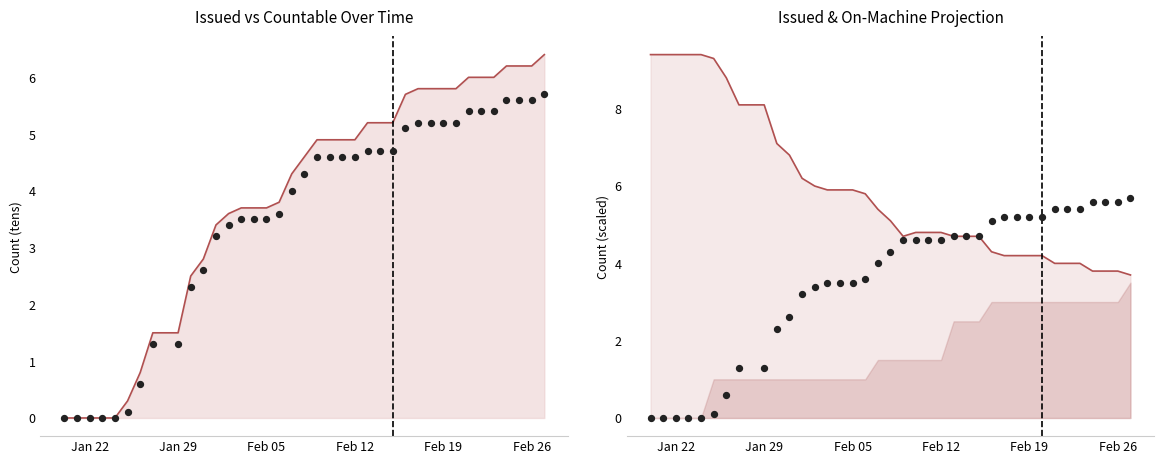

Which series reaches the minimum Y coordinate?

COUNTABLE line